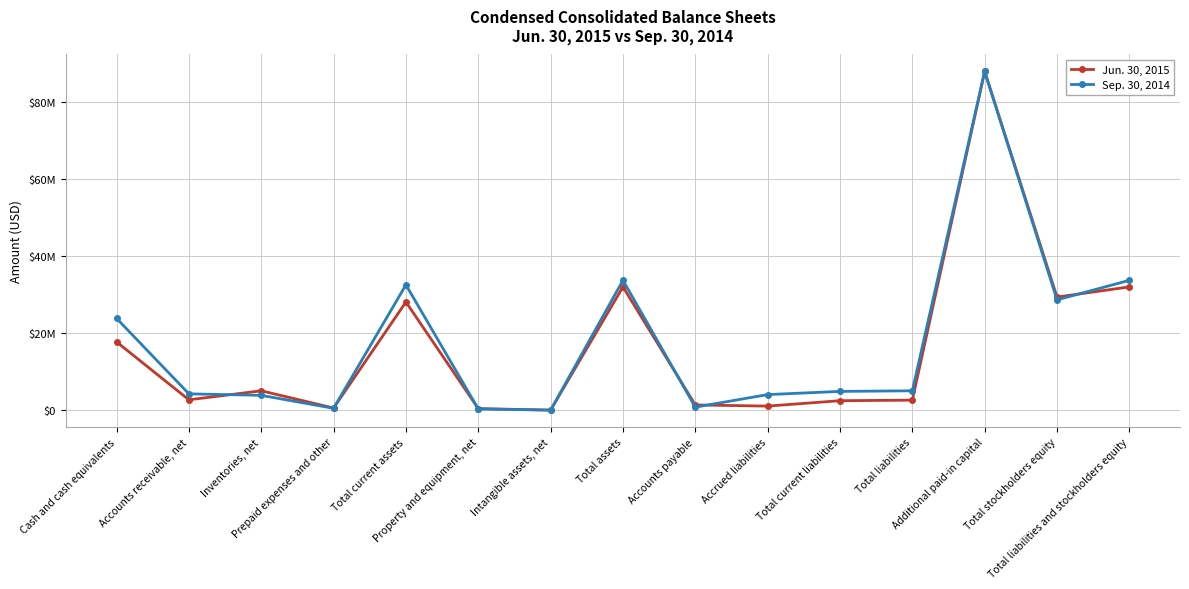

At which label does Jun. 30, 2015 first exceed 2735033?

Cash and cash equivalents